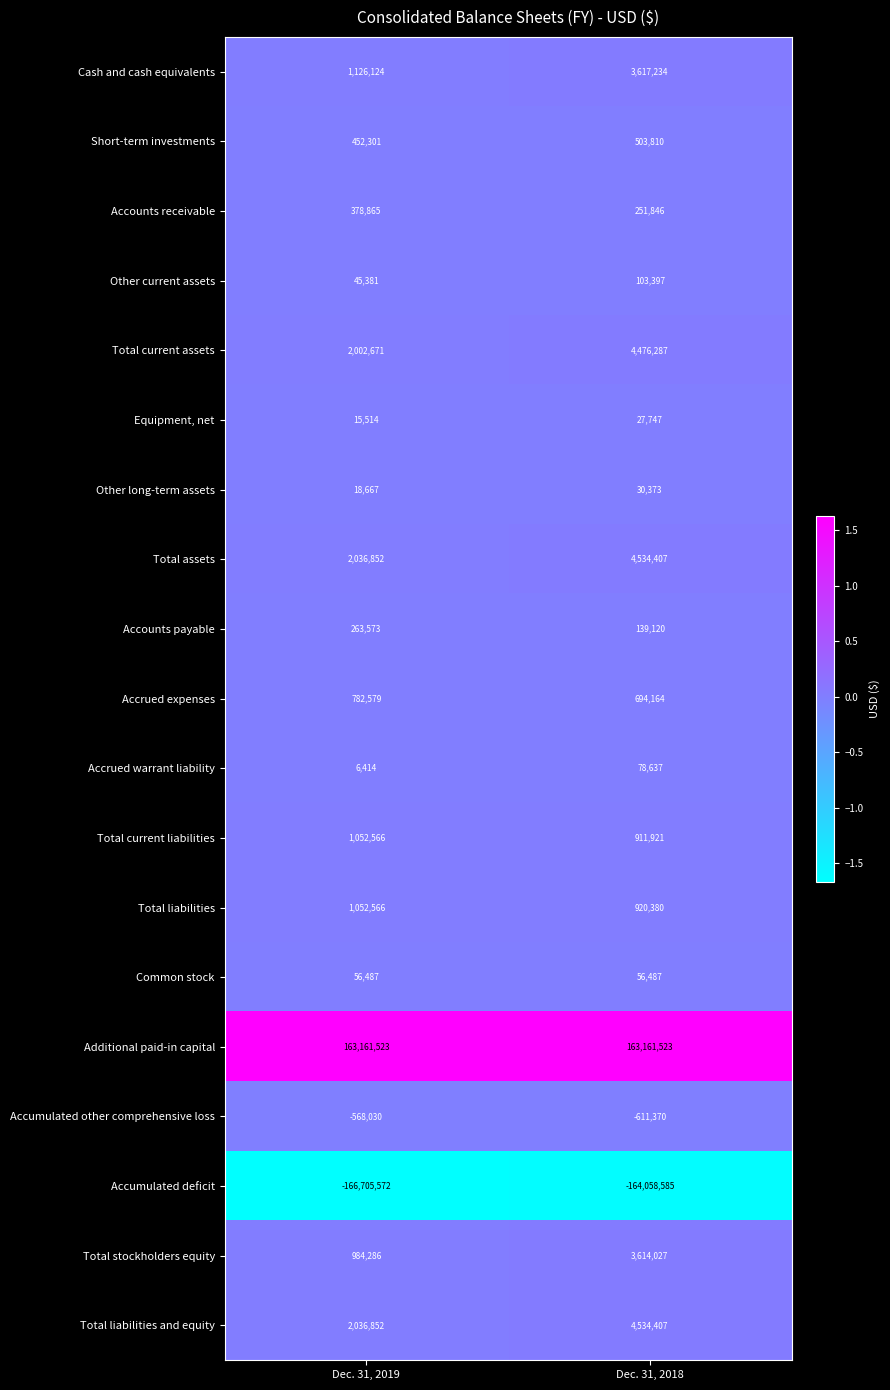

Which label corresponds to the smallest value in the chart?

Dec. 31, 2019